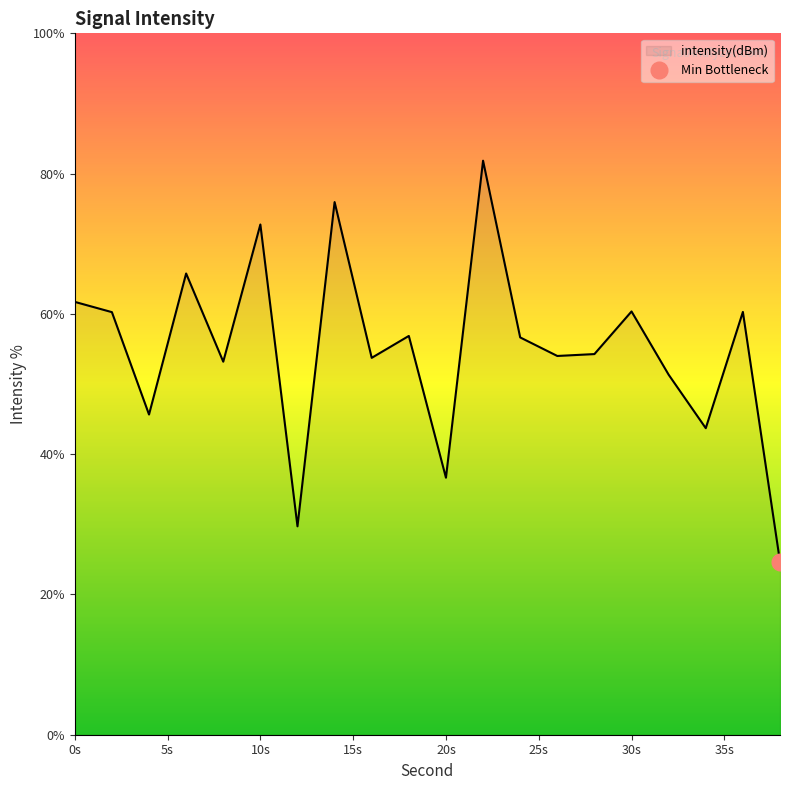

What is the value of the 3rd point from the left?

45.7